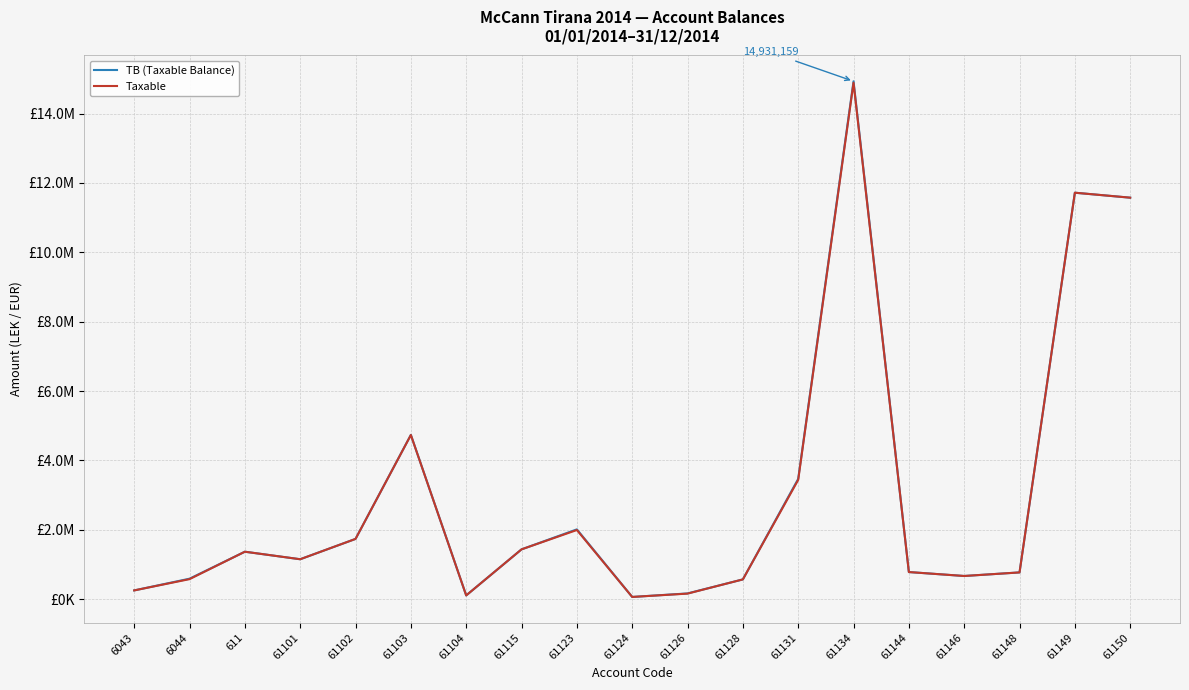

Which series has the largest total across all categories?

TB (Taxable Balance)